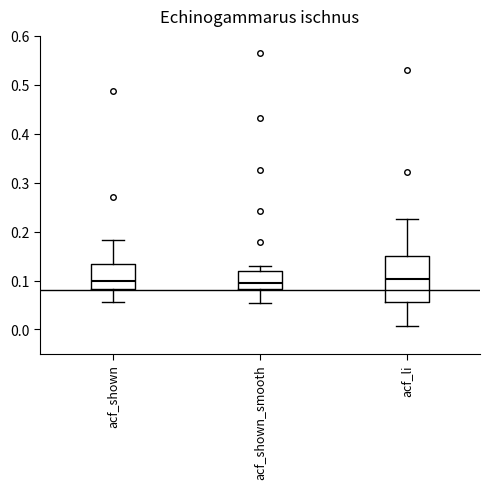

Reading left to right, transcribe this box plot: for each box, give where its median line is, the range the box spans, and where its two whiskers end, as read against the y-axis. The values are not printed on the chart, so give them approximately, as read against the axis.

acf_shown: median 0.10, box 0.08 to 0.13, whiskers 0.06 to 0.18
acf_shown_smooth: median 0.10, box 0.08 to 0.12, whiskers 0.06 to 0.13
acf_li: median 0.10, box 0.06 to 0.15, whiskers 0.01 to 0.23